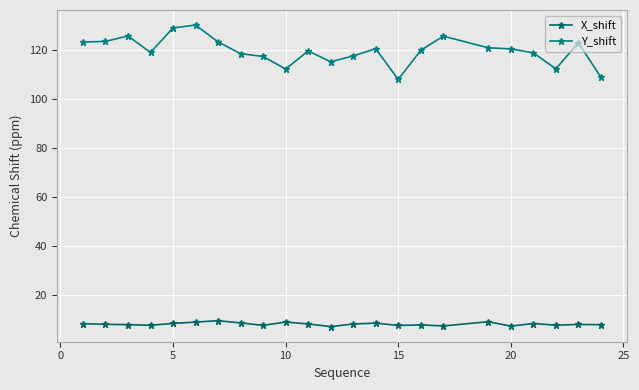

What is the difference between the maximum and minimum values in the X_shift series?

2.4